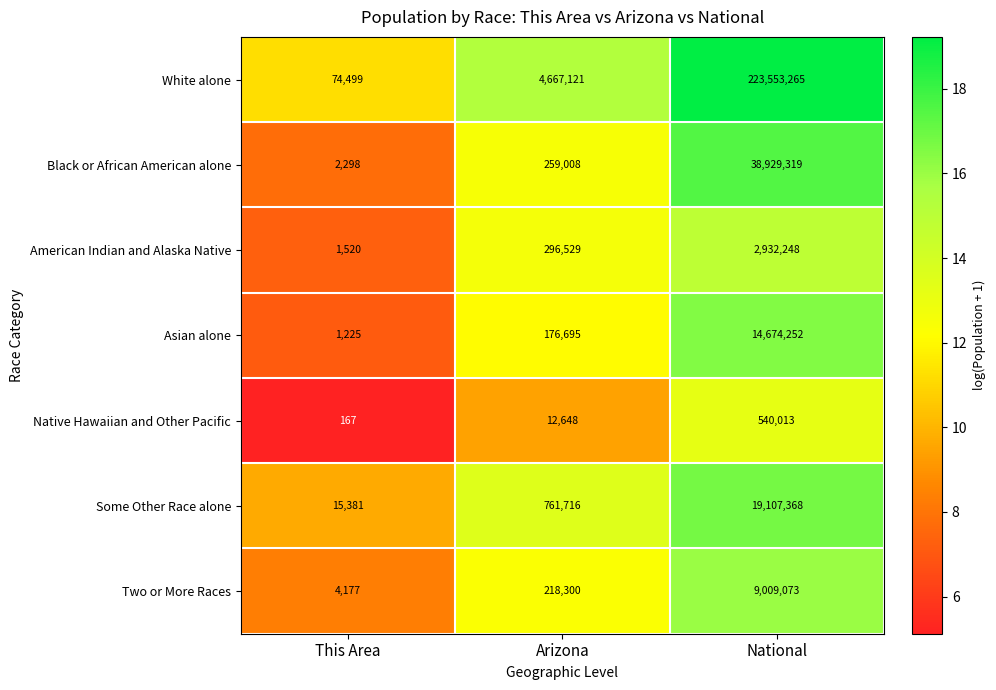

True or false: Native Hawaiian and Other Pacific has a value of 19996 at Arizona.

False